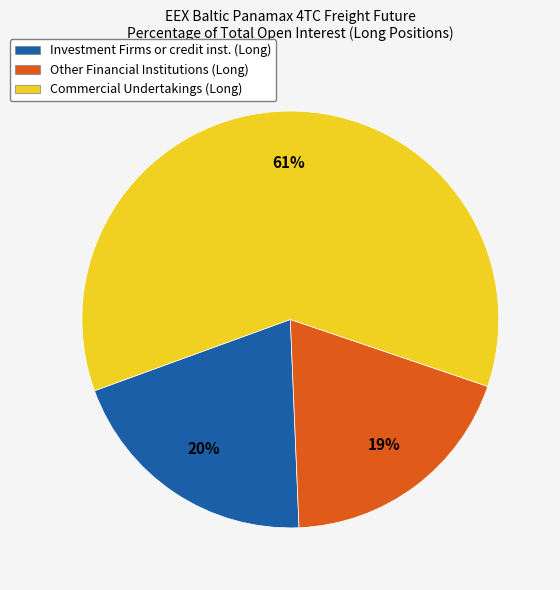

To the nearest percent, what portion does Investment Firms or credit inst. (Long) represent?

20%